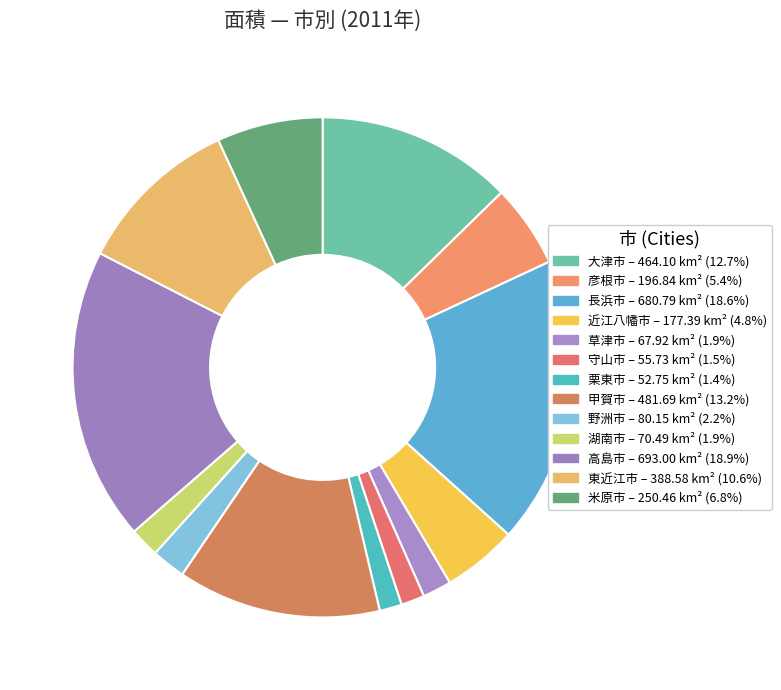

Do 野洲市 and 長浜市 together represent more than half of the pie?

No